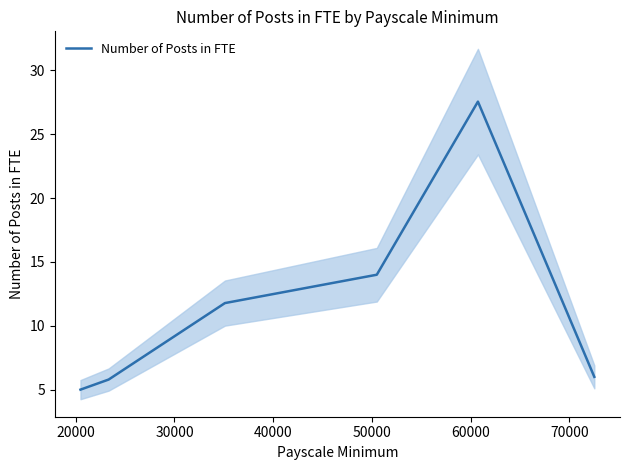

What is the average value?

12.0